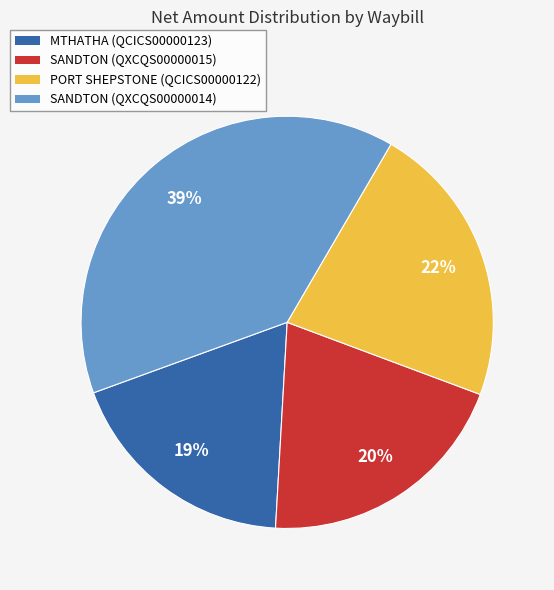

To the nearest percent, what portion does PORT SHEPSTONE (QCICS00000122) represent?

22%